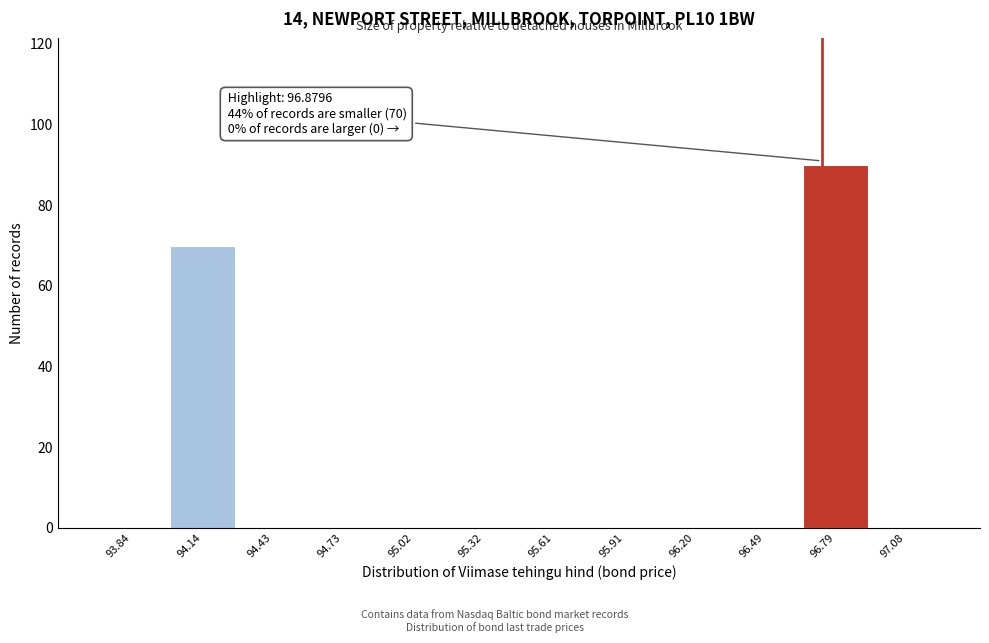

Reading left to right, list all the values displayed in this chart.

93.84=0	94.14=70	94.43=0	94.73=0	95.02=0	95.32=0	95.61=0	95.91=0	96.20=0	96.49=0	96.79=90	97.08=0